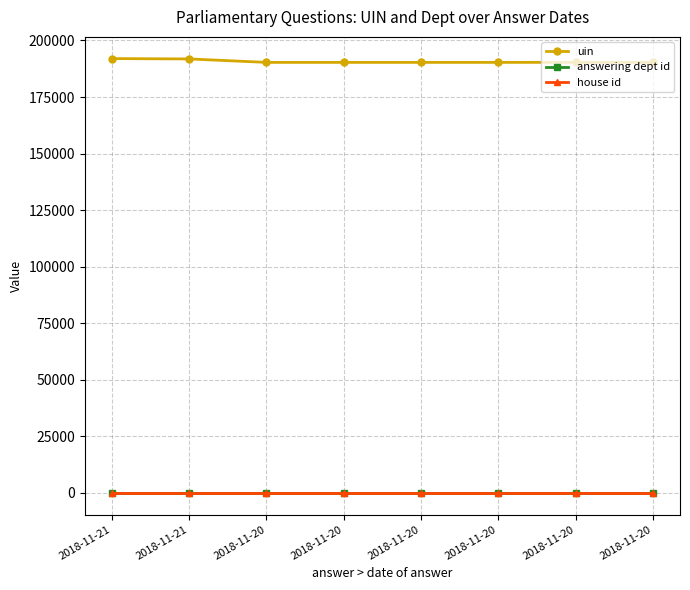

What are all the series names shown in the legend?

uin, answering dept id, house id